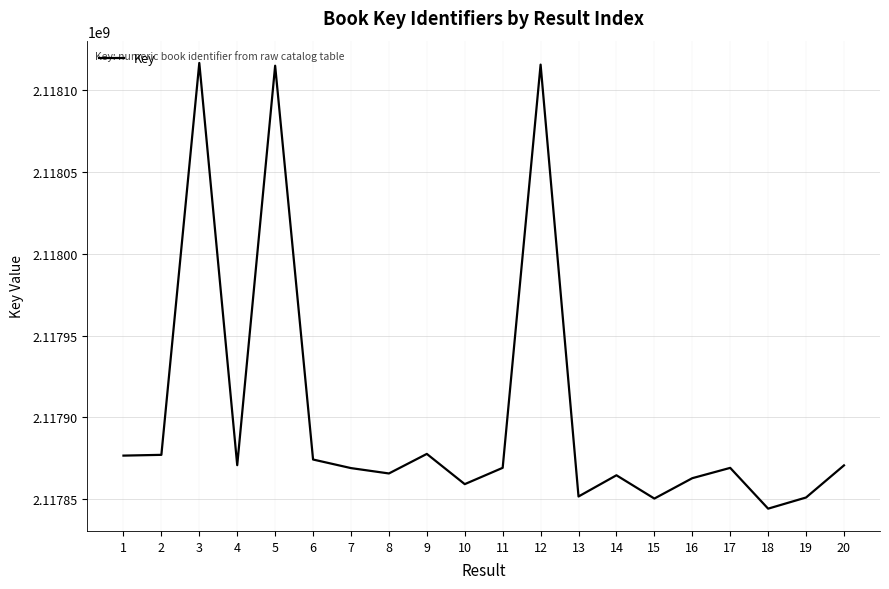

What is the sum of the values at 10 and 2?

4235736423